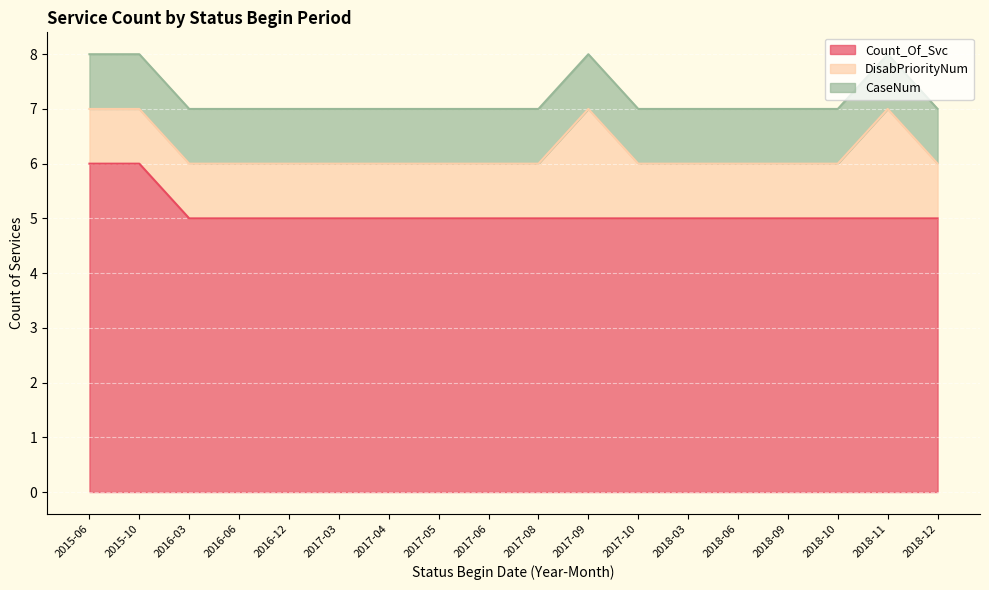

What is the approximate value of CaseNum at 2016-12?

1